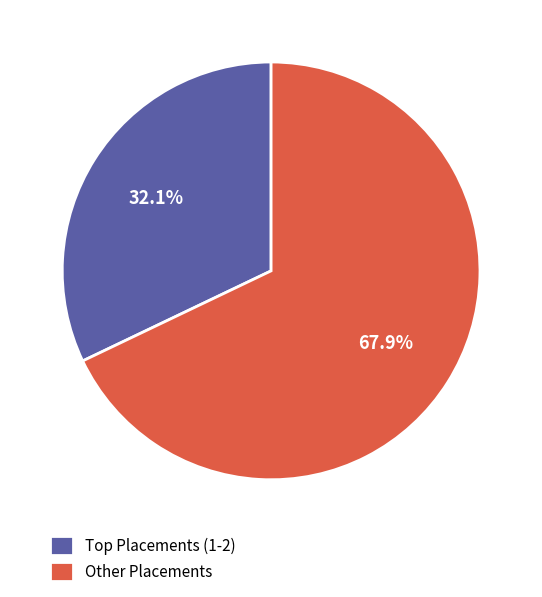

How many segments does this pie chart have?

2